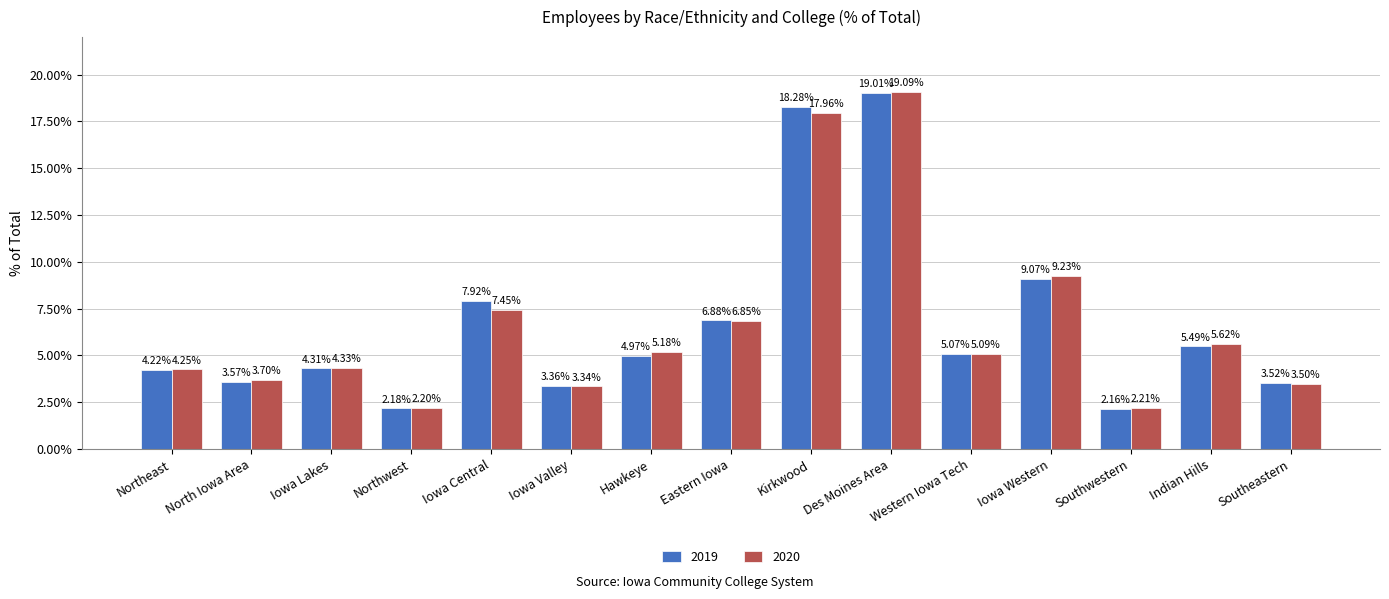

What are all the series names shown in the legend?

2019, 2020